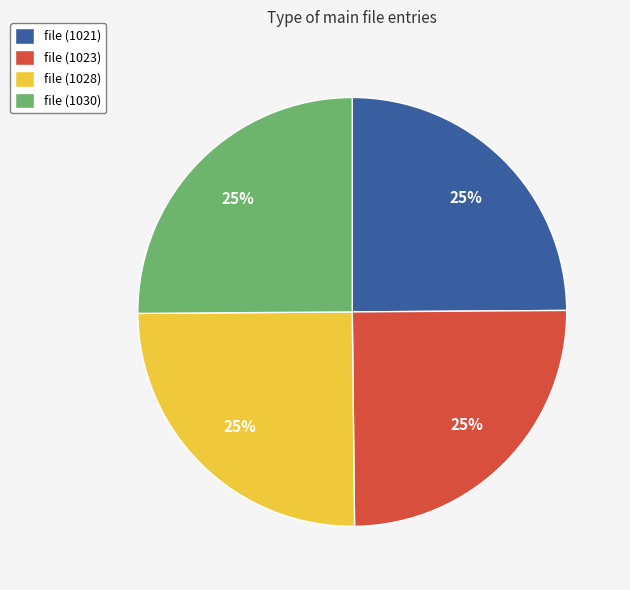

To the nearest percent, what percentage of the pie is file (1028)?

25%